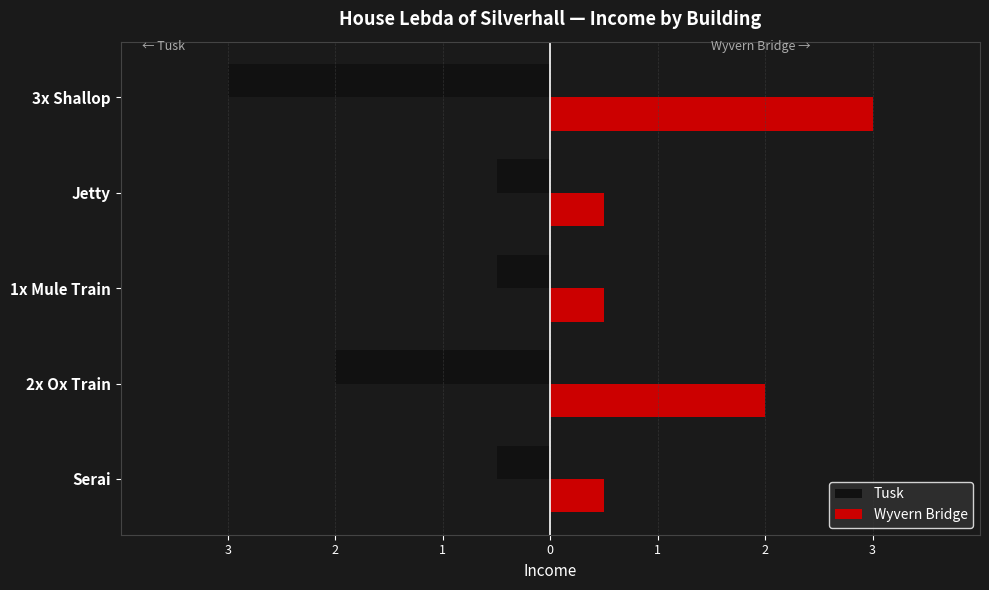

What are all the series names shown in the legend?

Tusk, Wyvern Bridge